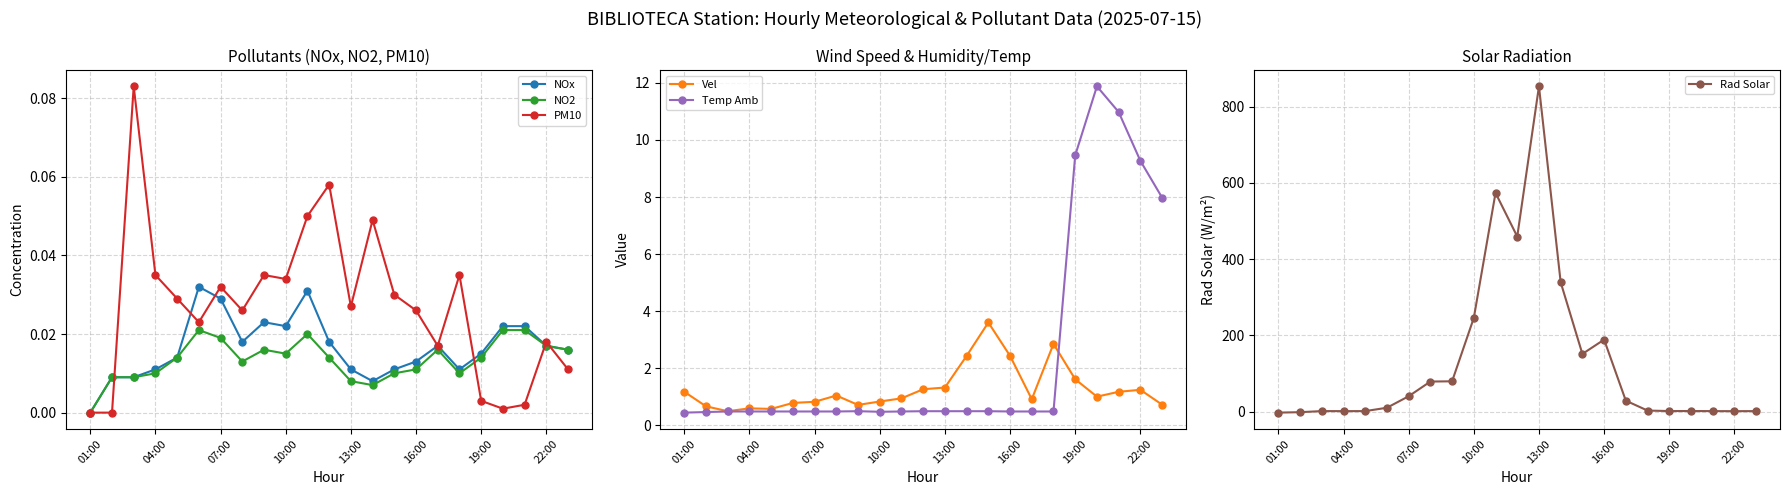

How many lines are shown in the chart?

6